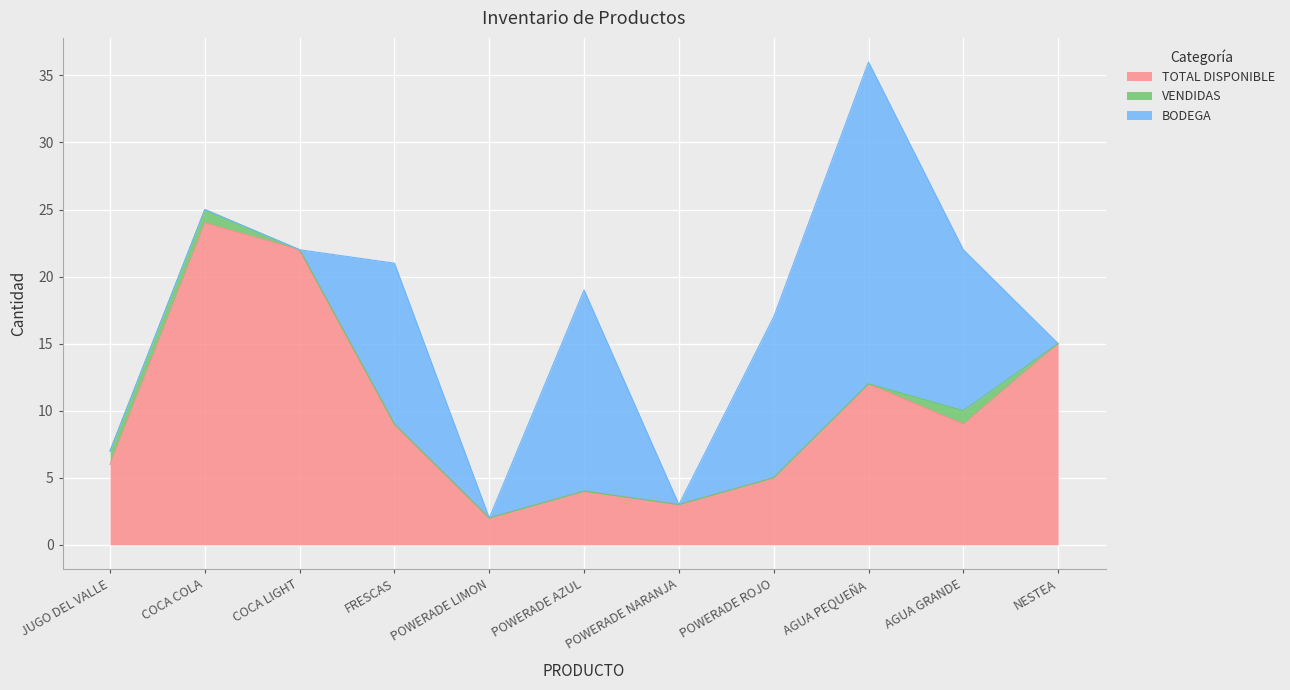

List the series in order of their overall mean, highest first.

TOTAL DISPONIBLE, BODEGA, VENDIDAS